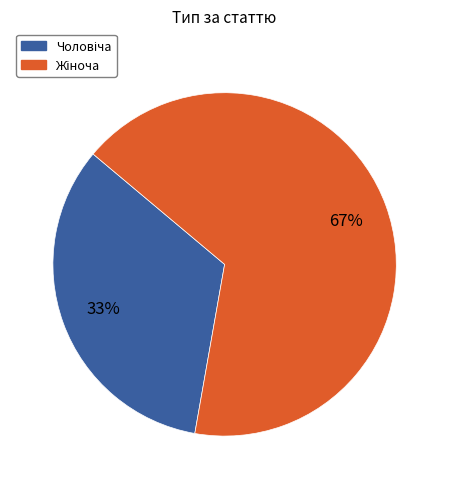

Is there a majority slice in this chart?

Yes